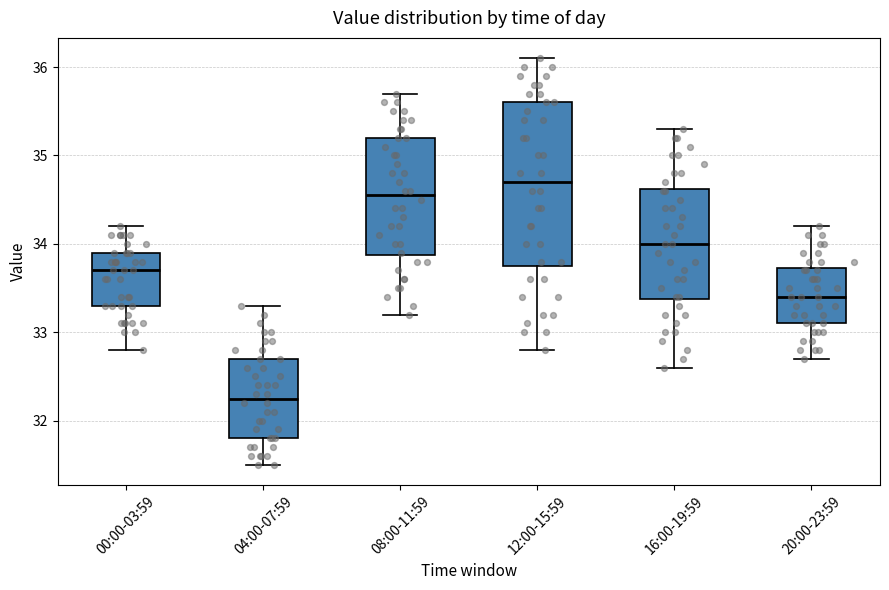

Which box has the highest median line?

12:00-15:59